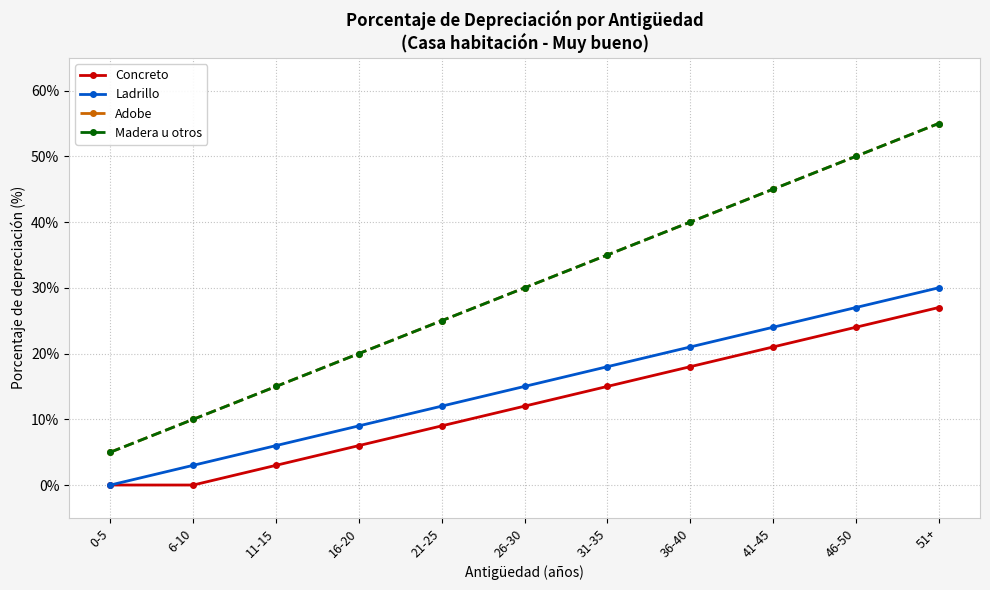

How many series are shown in this chart?

4